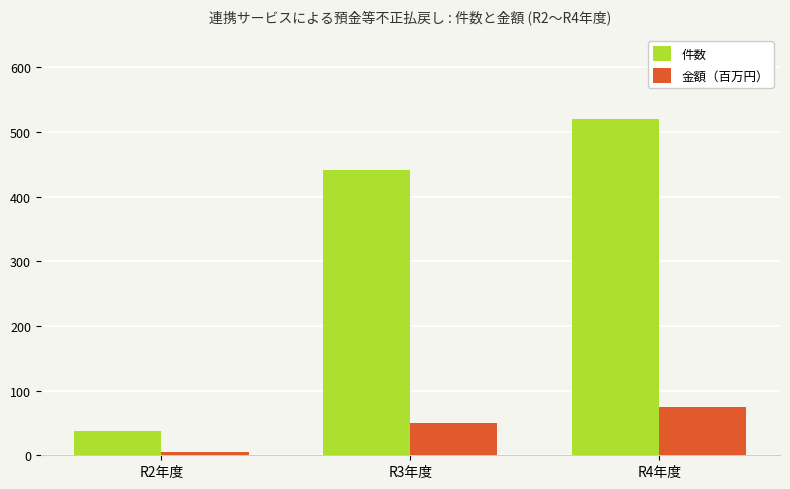

What is the difference between the 件数 values at R3年度 and R4年度?

79